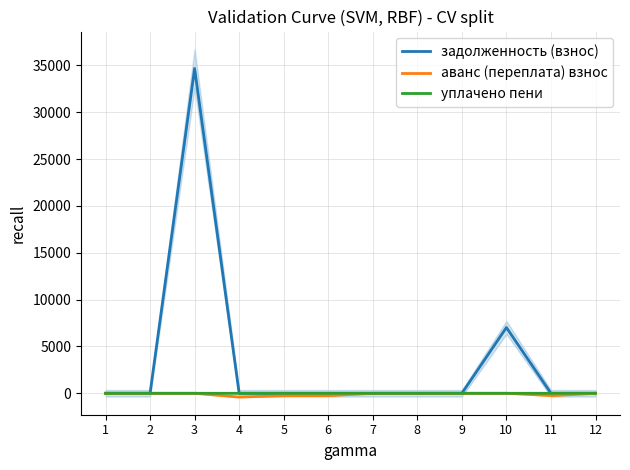

What is the total value across all series at 3?

34661.6